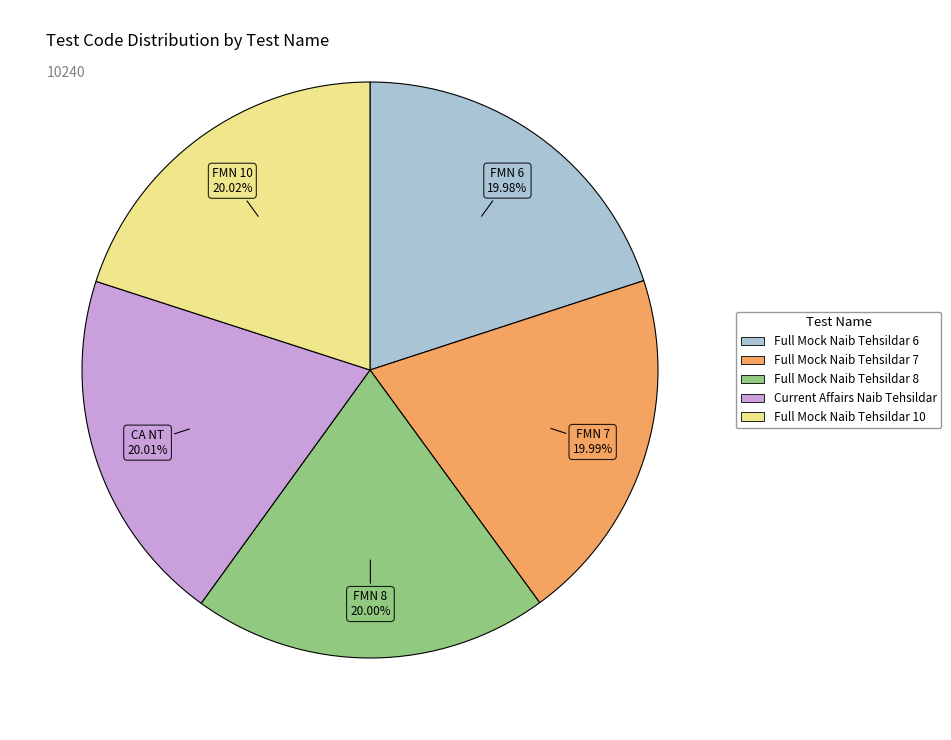

What is the ratio of the value at Full Mock Naib Tehsildar 8 to the value at Full Mock Naib Tehsildar 10?

1.0